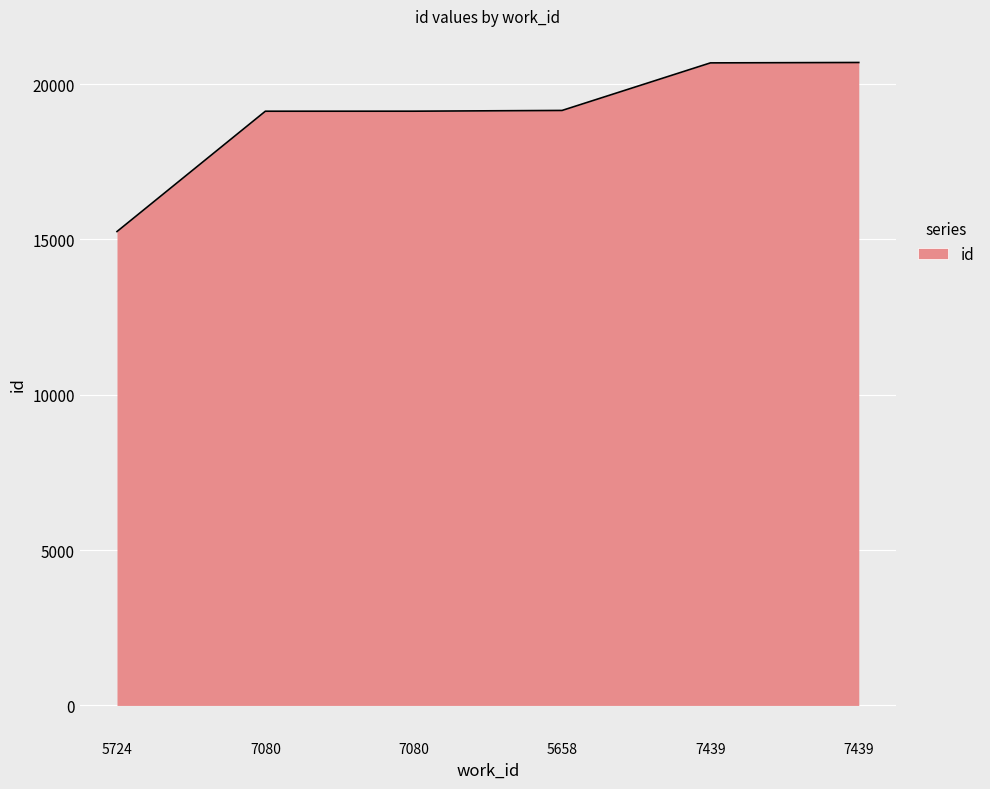

Does the chart display data point markers on the line(s)?

No